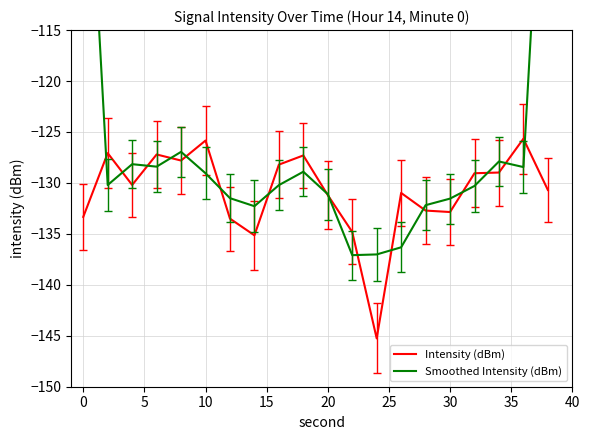

Which series ends up on top after the final intersection of Smoothed Intensity (dBm) and Intensity (dBm)?

Smoothed Intensity (dBm)